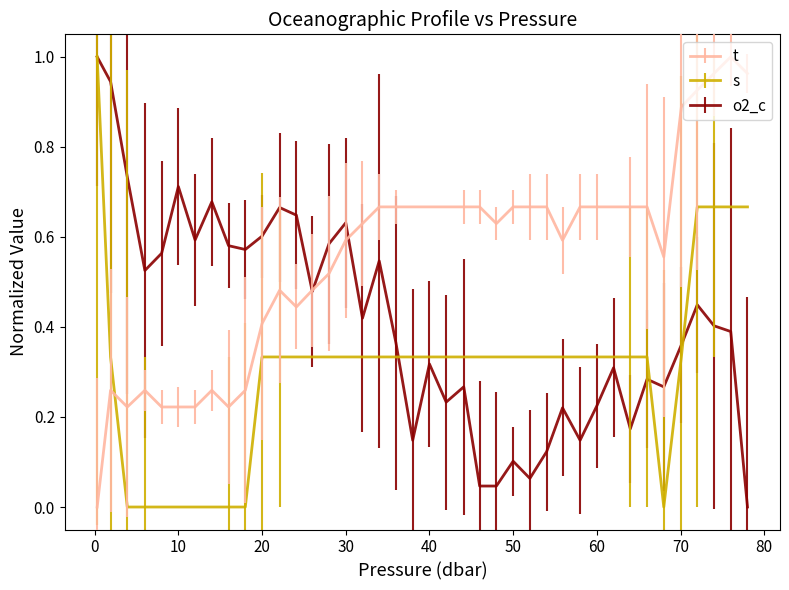

After their last crossing, which series has the higher values: o2_c or t?

t